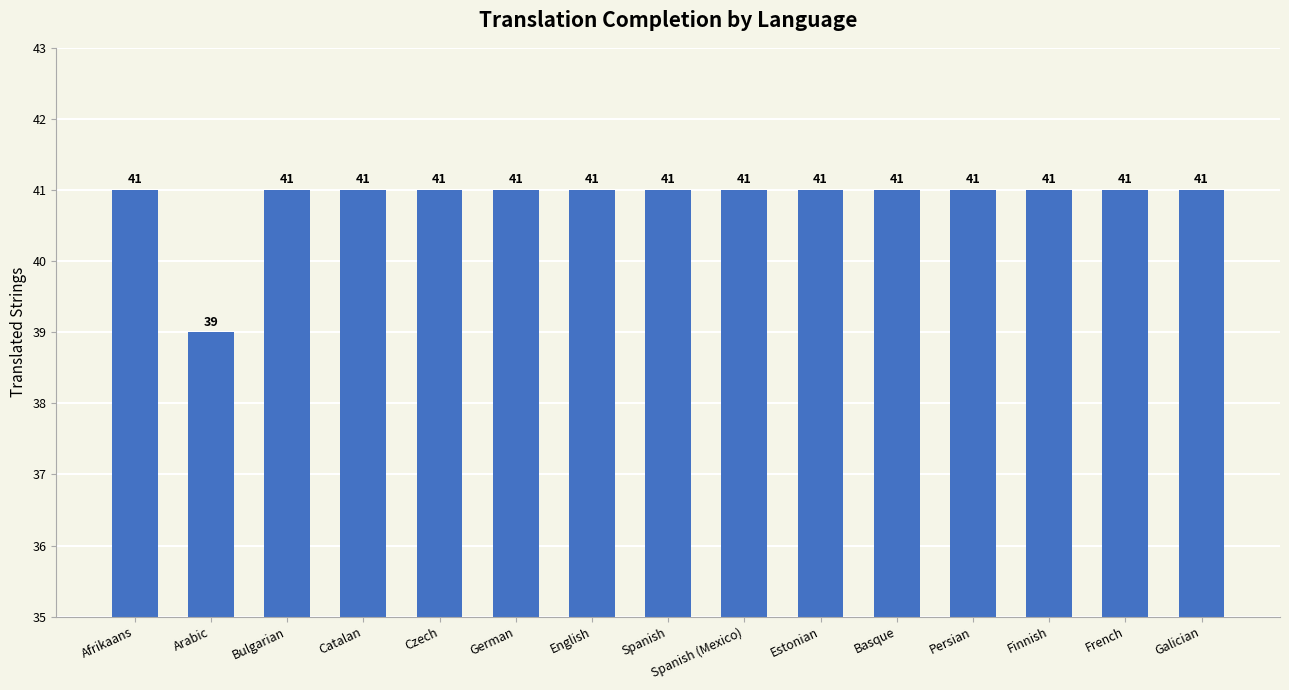

The value at English is 41. True or false?

True